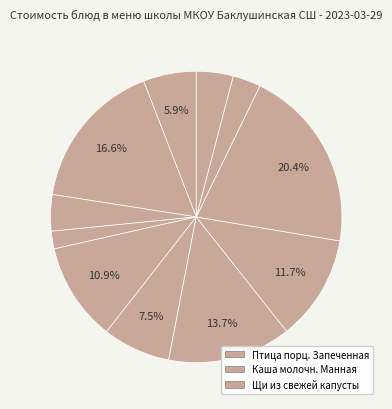

How many segments does this pie chart have?

11